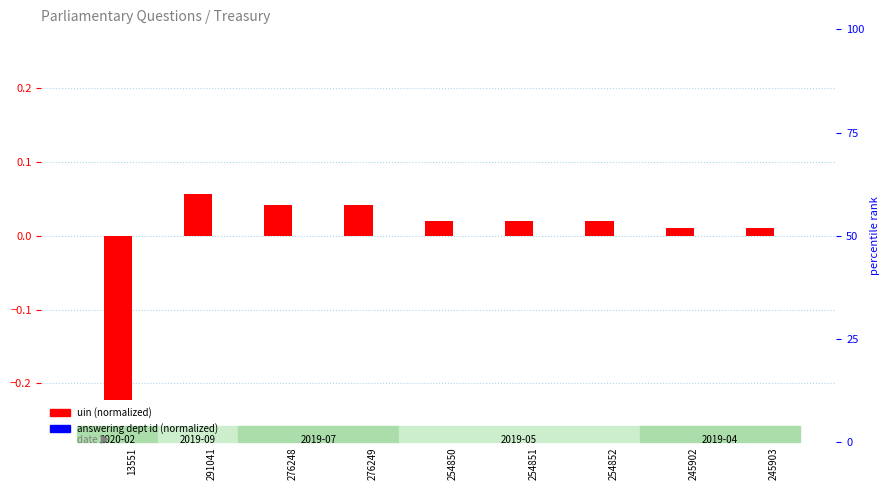

At which label does uin (normalized) first exceed 0?

291041